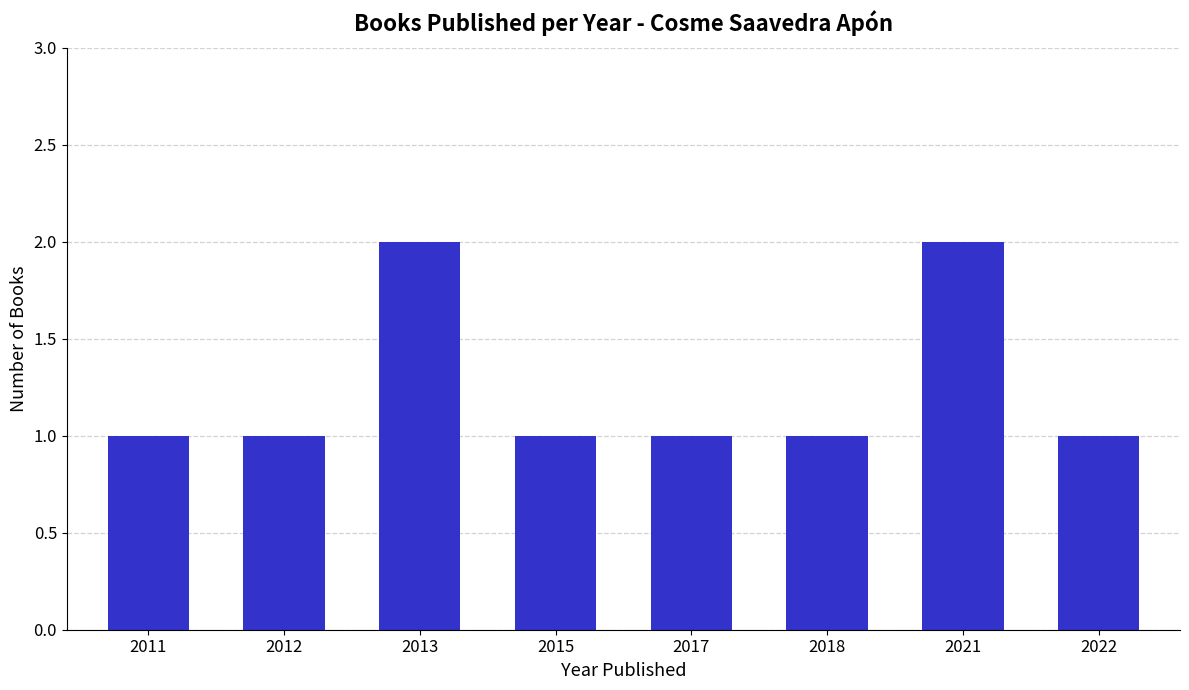

Is it true that the value at 2022 is 2?

False